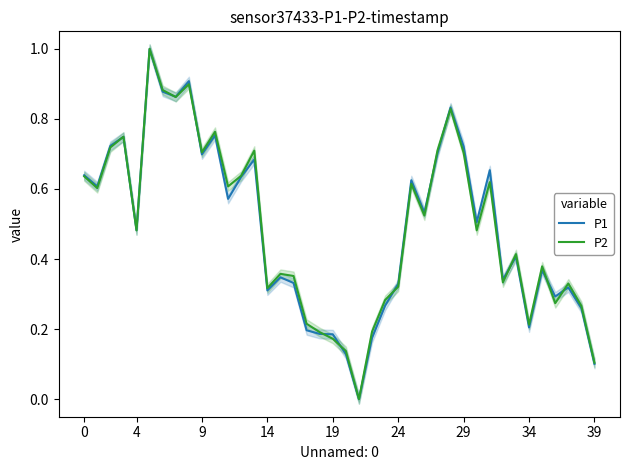

Is this an area chart (filled region under the line)?

No